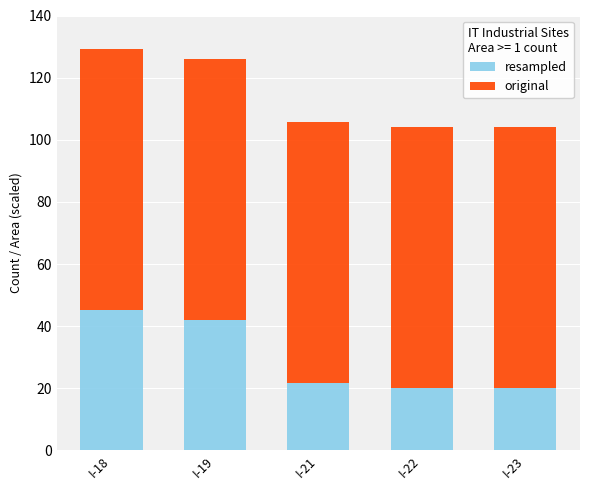

What is the sum of all resampled values?

149.7